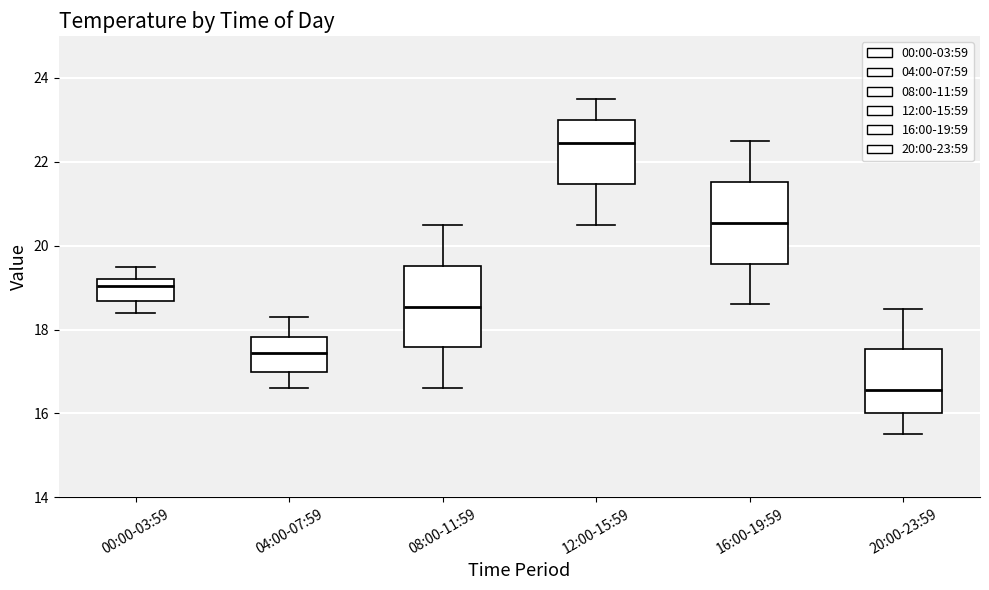

Which box has the lowest median line?

20:00-23:59